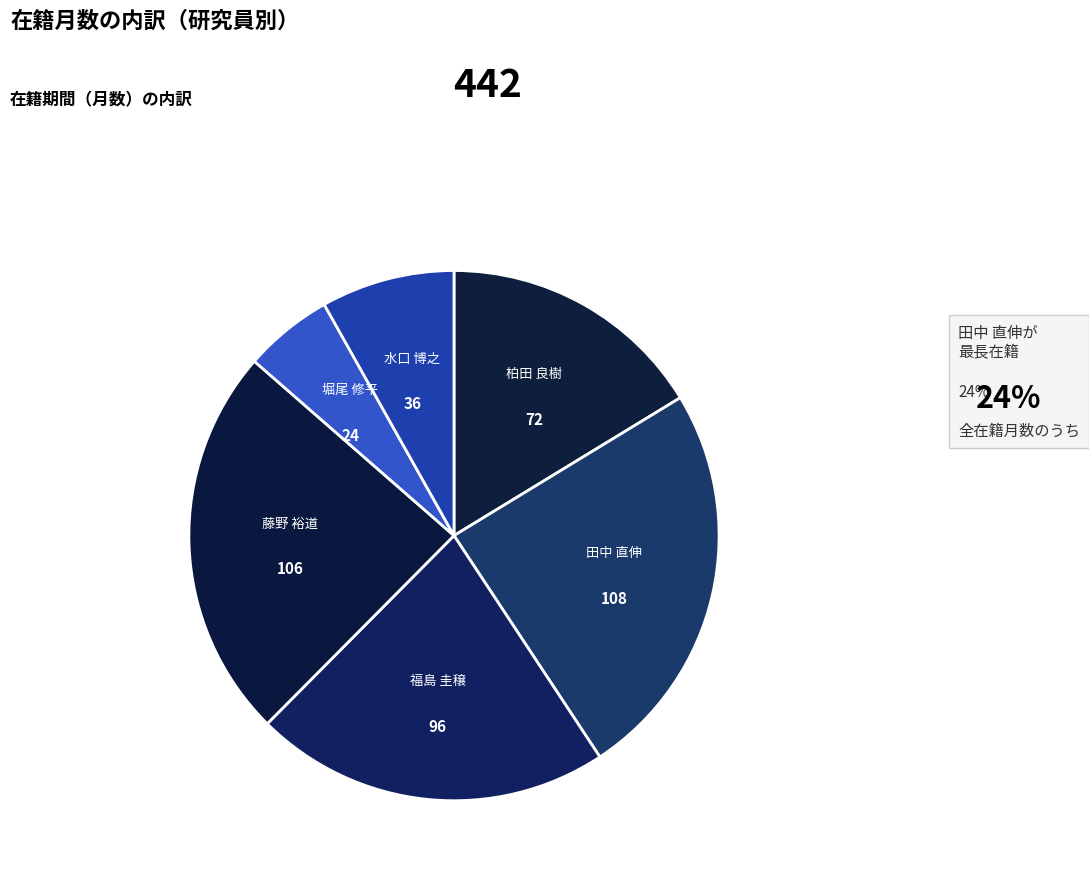

How many segments does this pie chart have?

6